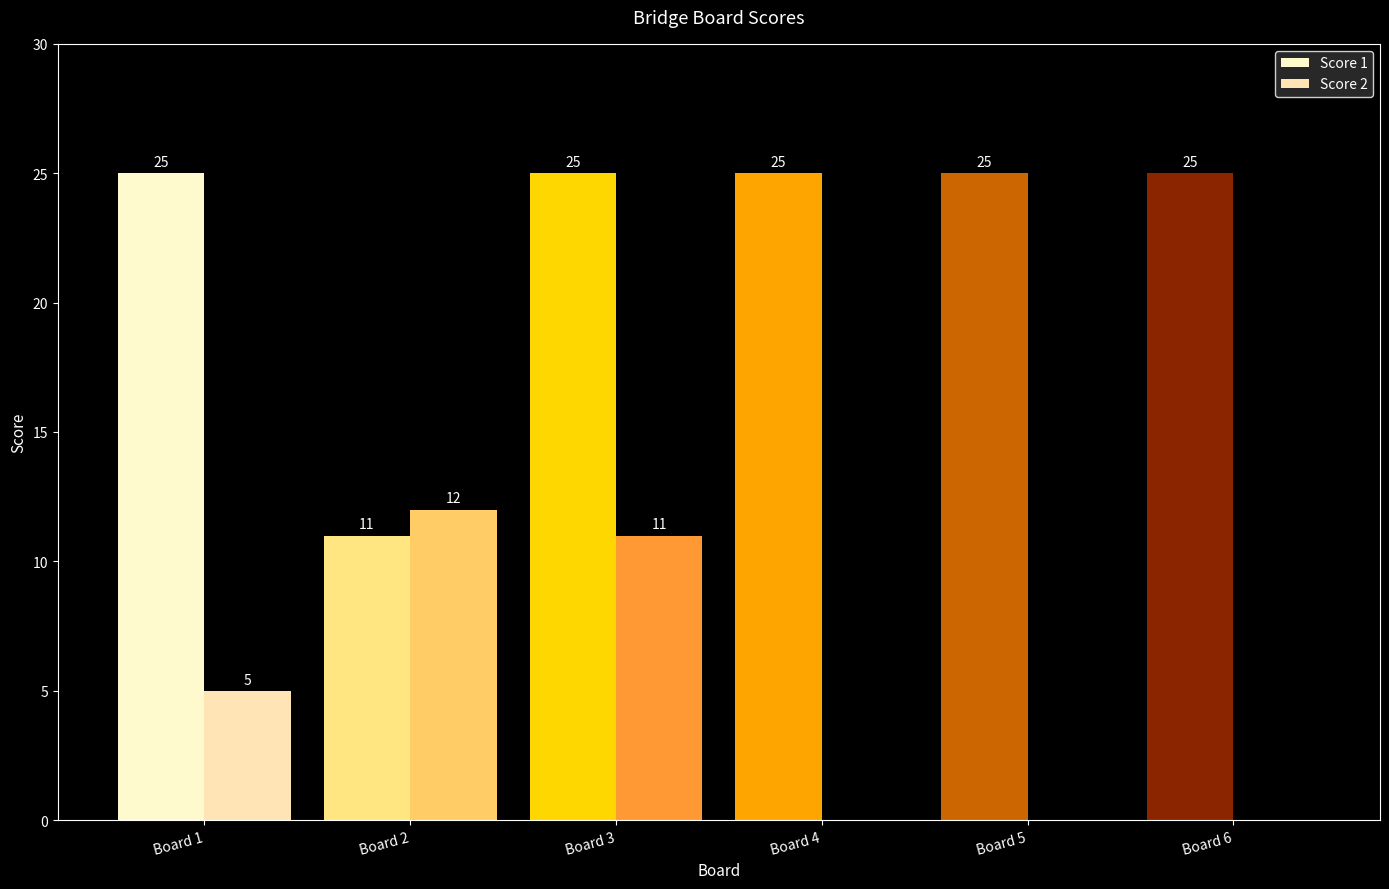

The value of Score 2 at Board 5 is 0. True or false?

True